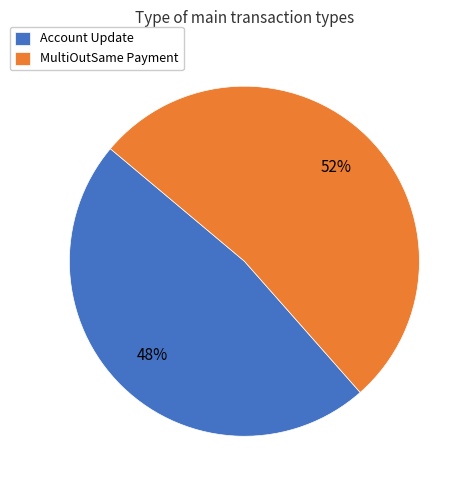

To the nearest percent, what percentage of the pie is Account Update?

48%